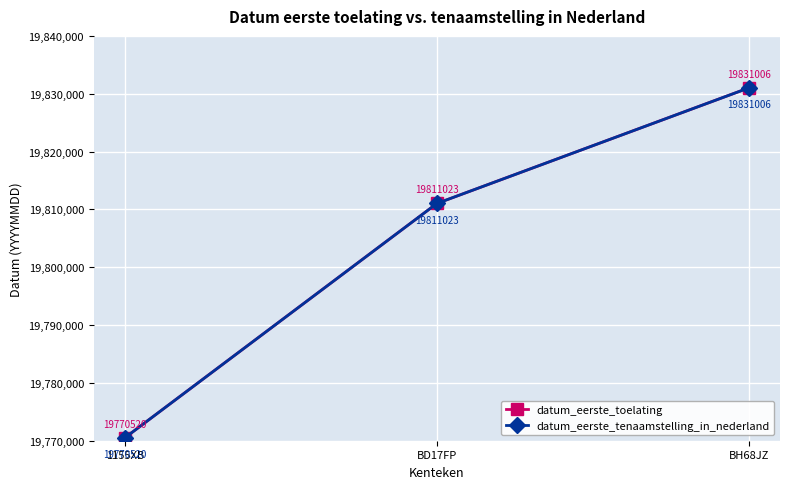

Is the value of datum_eerste_tenaamstelling_in_nederland at BD17FP greater than the value of datum_eerste_toelating at 1155XB?

Yes